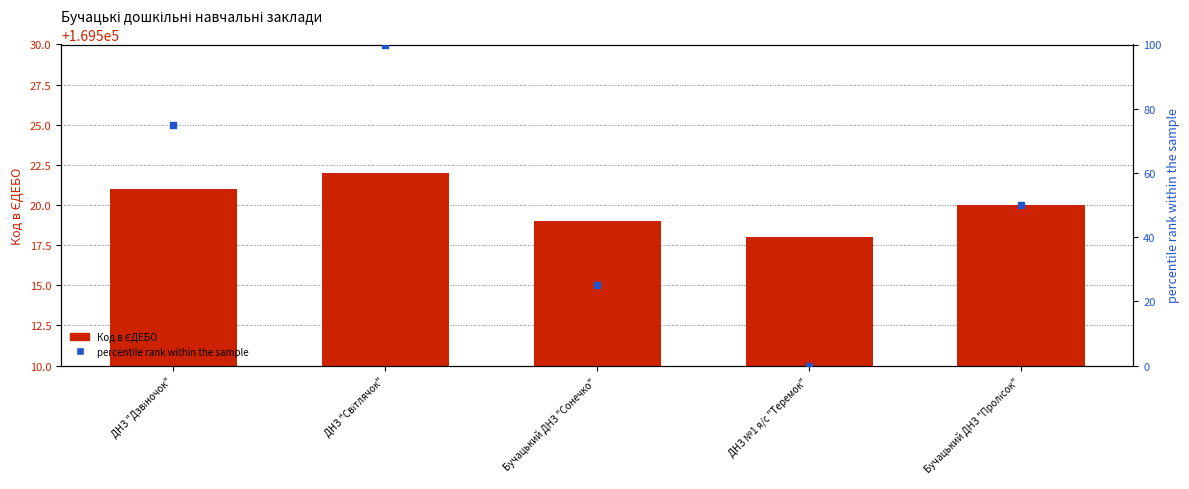

What are all the series names shown in the legend?

Код в ЄДЕБО, percentile rank within the sample